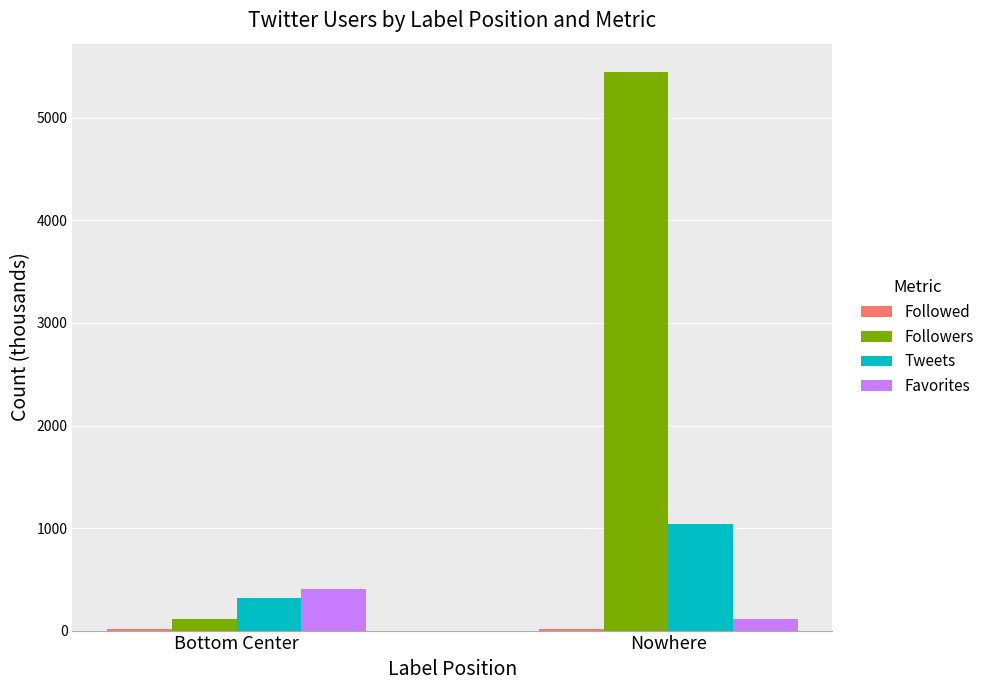

Between Bottom Center and Nowhere, which series saw the biggest shift?

Followers